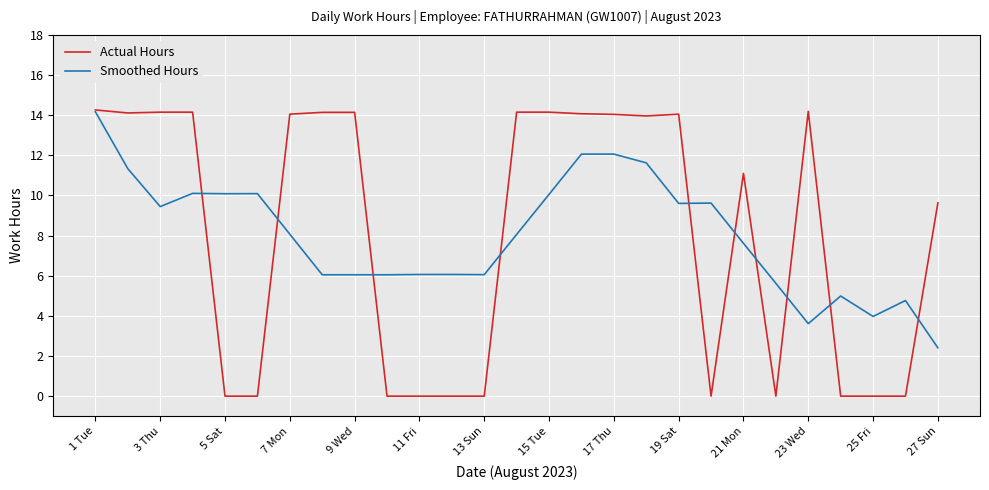

What is the maximum value shown in the chart?

14.3